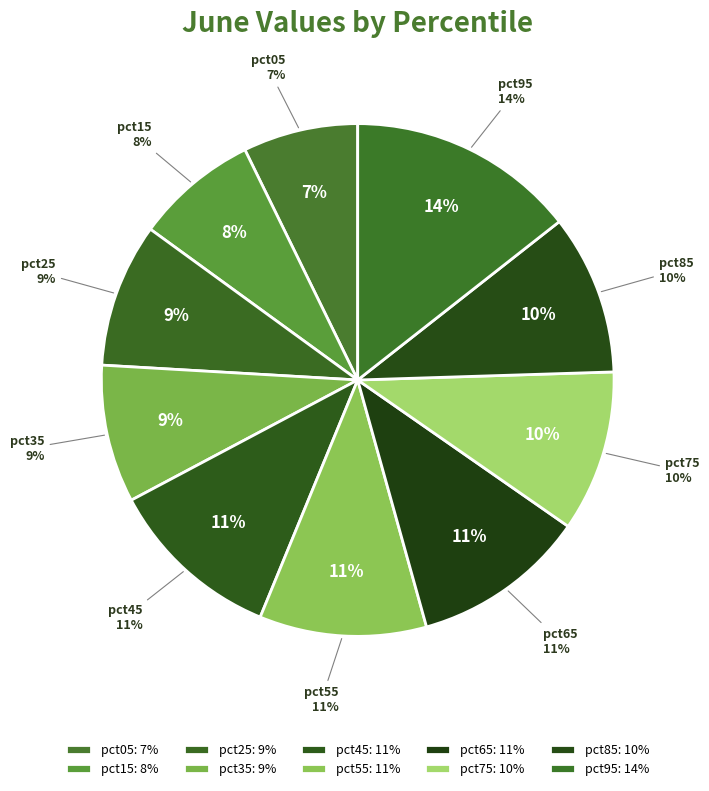

True or false: pct05 accounts for 18% of the total.

False